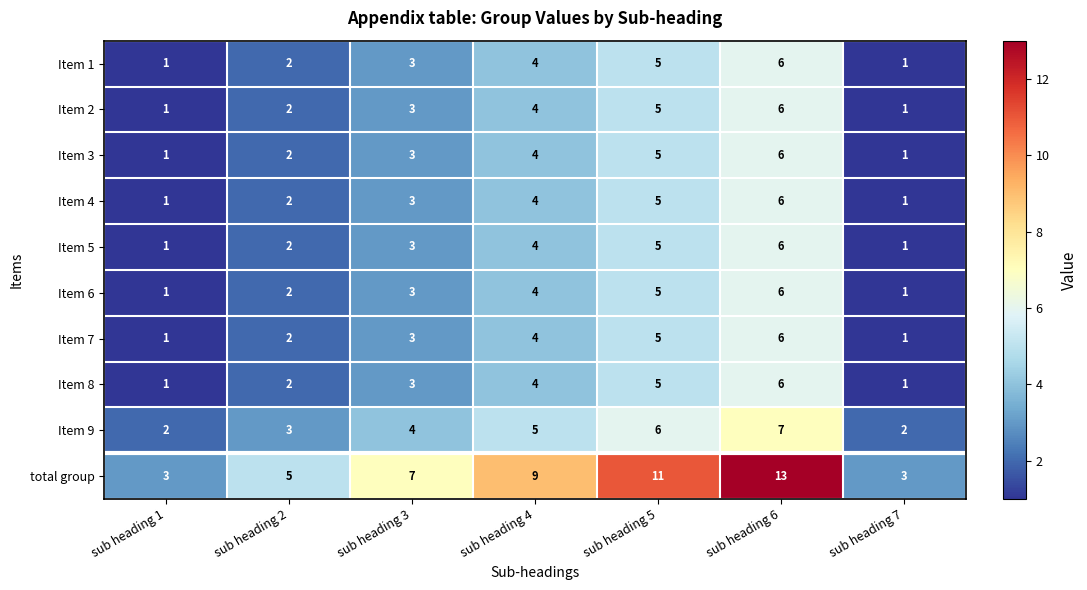

What is the difference between the highest and lowest values at sub heading 3?

4